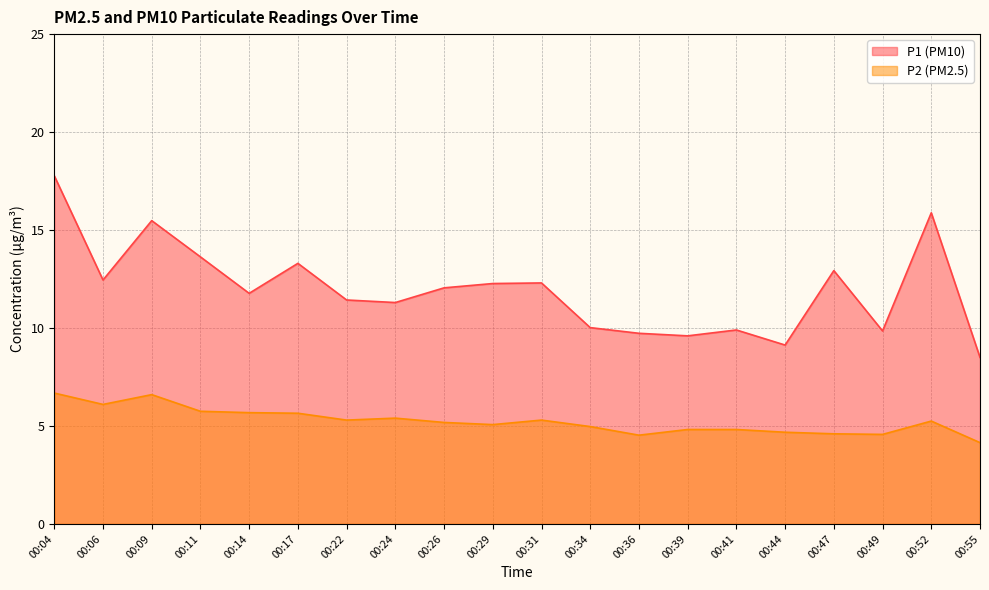

True or false: P1 and P2 intersect in this chart.

False